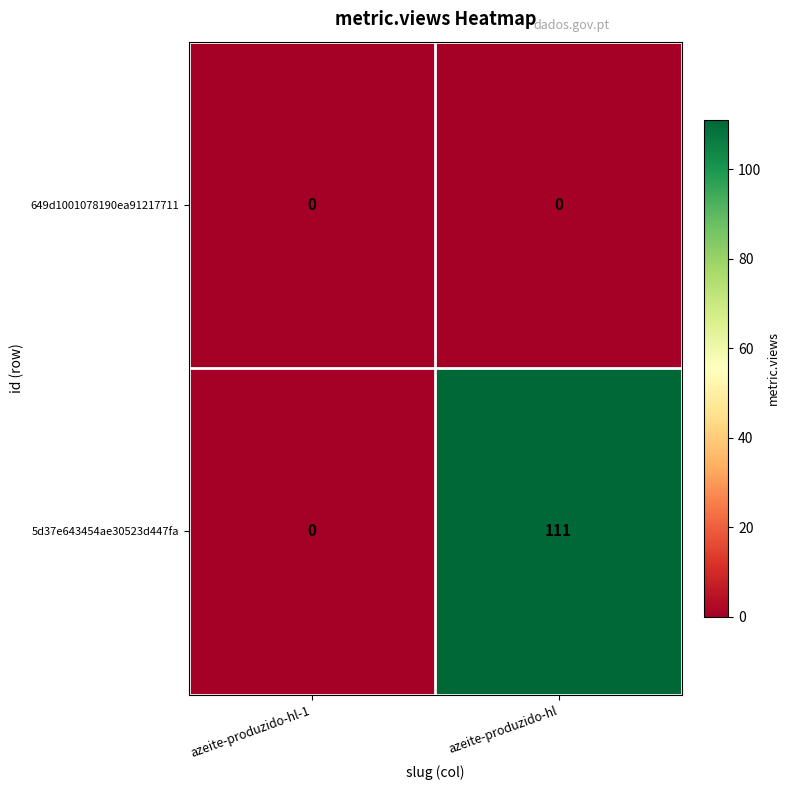

Which series has the largest total across all categories?

5d37e643454ae30523d447fa